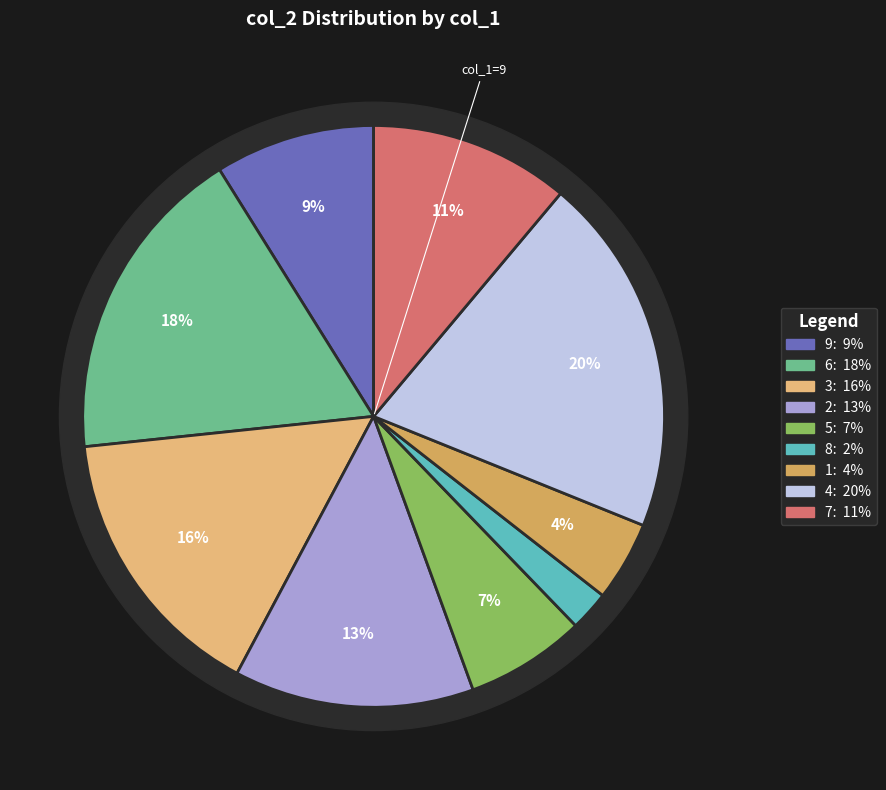

Do 8 and 8 together represent more than half of the pie?

No